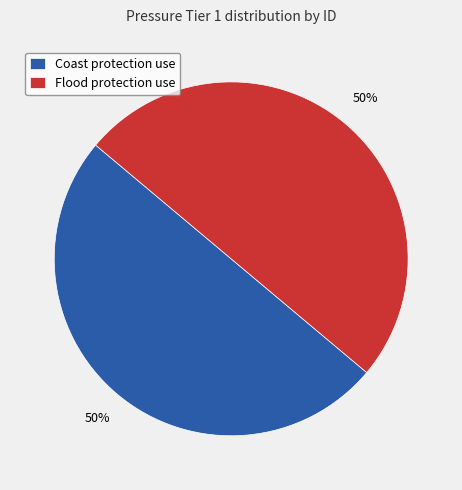

To the nearest percent, what is the combined percentage of Coast protection use and Flood protection use?

100%